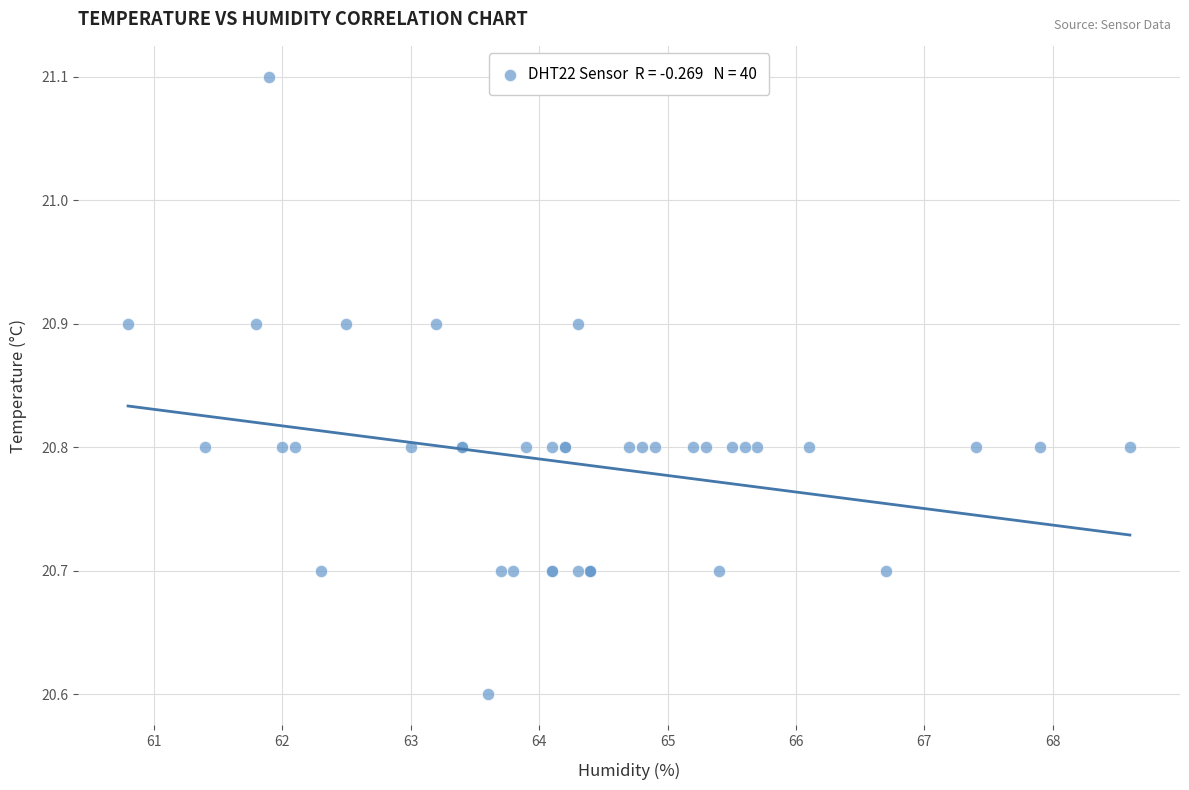

What Y value in the scatter plot is closest to 20?

20.6